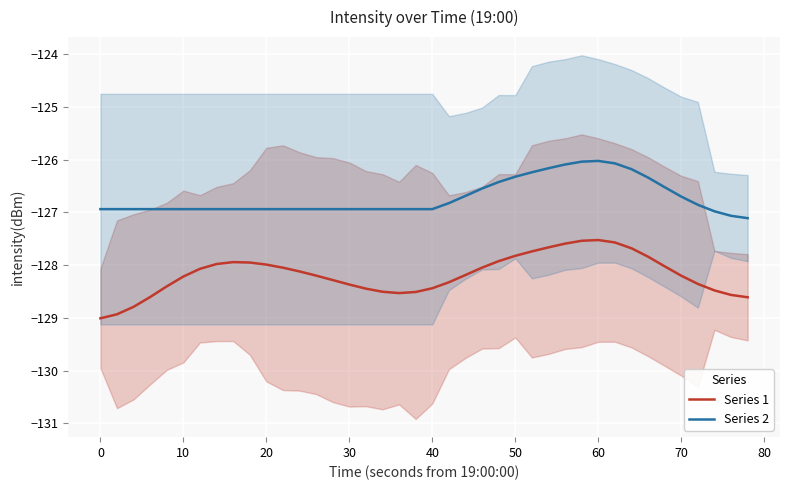

True or false: Series 1 has more than 1 interior local peaks.

True